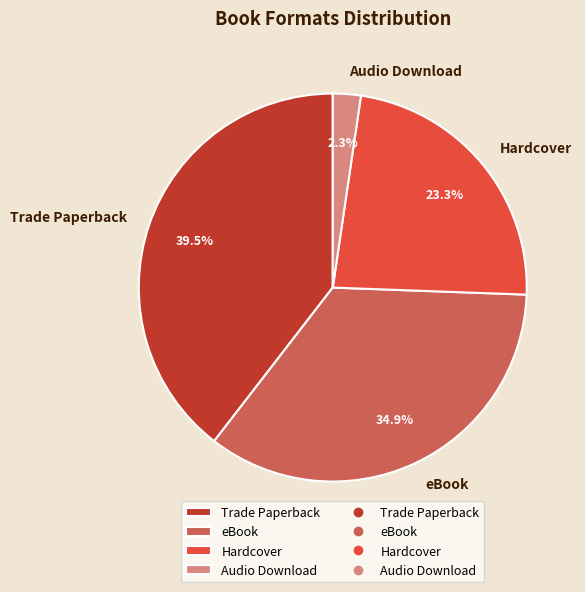

How many segments does this pie chart have?

4